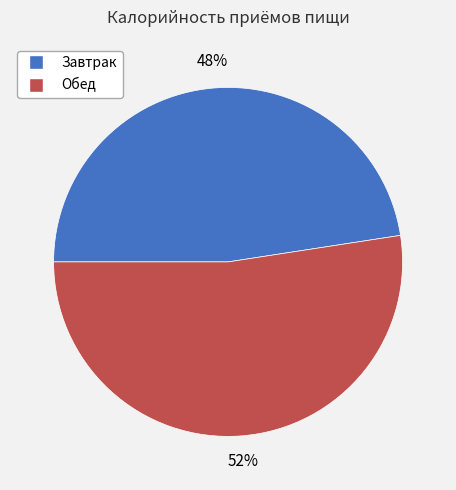

To the nearest percent, what is the average slice percentage?

50%